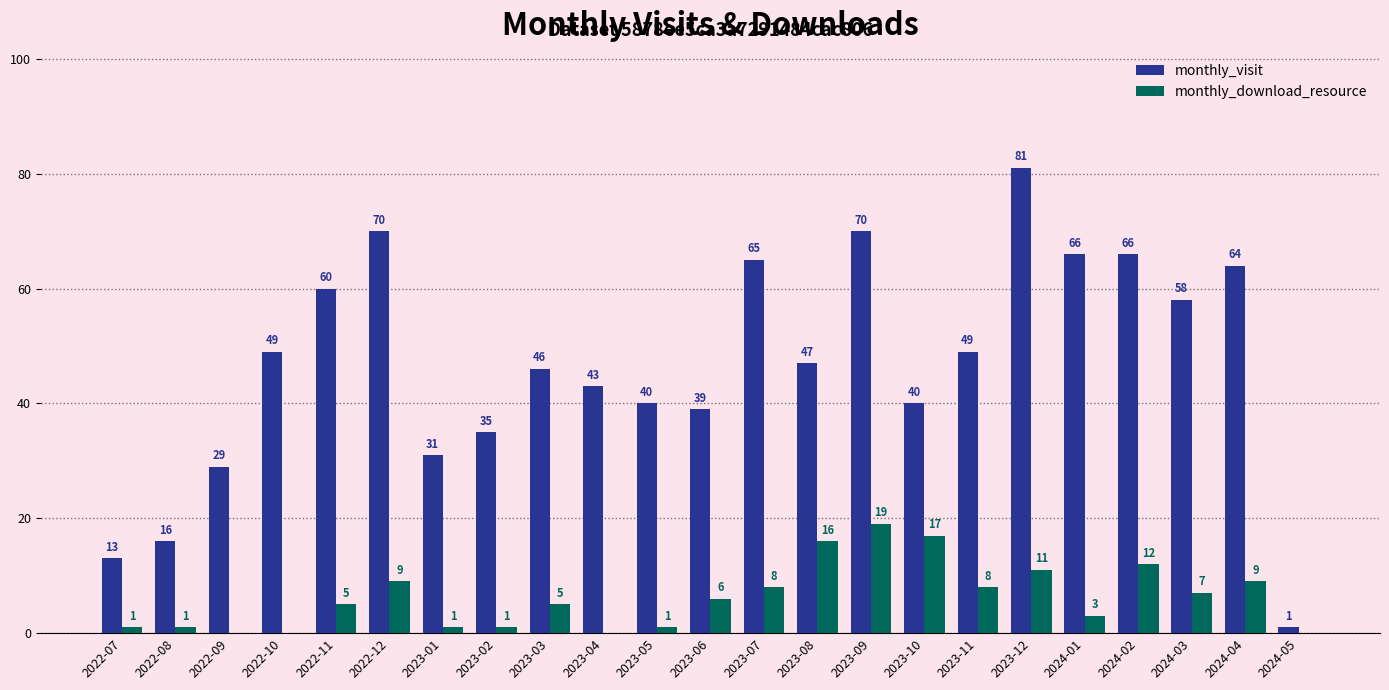

Between 2022-11 and 2023-10, which series saw the biggest shift?

monthly_visit